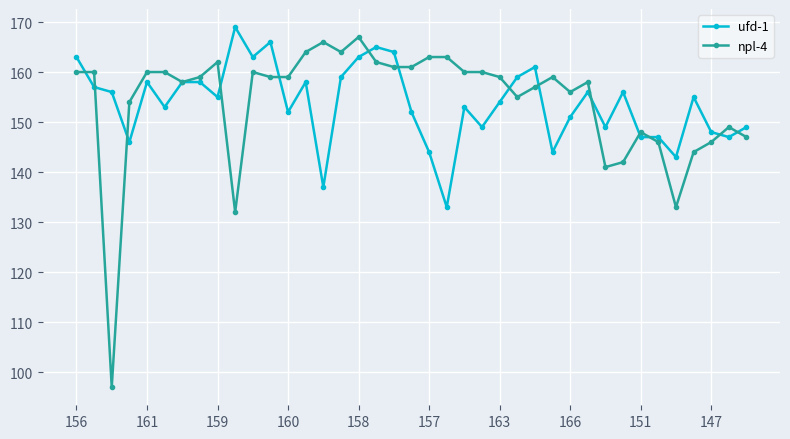

Reading left to right, what are all the values shown in this chart?

ufd-1: 163	157	156	146	158	153	158	158	155	169	163	166	152	158	137	159	163	165	164	152	144	133	153	149	154	159	161	144	151	156	149	156	147	147	143	155	148	147	149
npl-4: 160	160	97	154	160	160	158	159	162	132	160	159	159	164	166	164	167	162	161	161	163	163	160	160	159	155	157	159	156	158	141	142	148	146	133	144	146	149	147